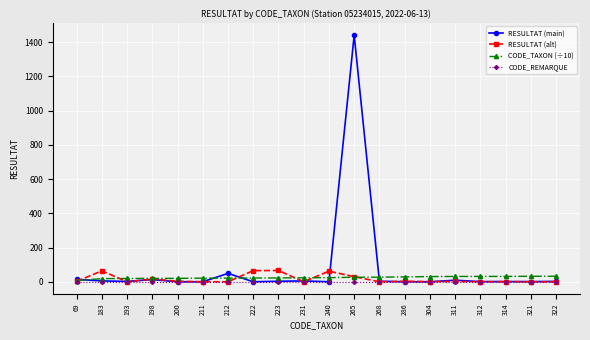

The CODE_REMARQUE series shows 1.0 at 211. True or false?

True